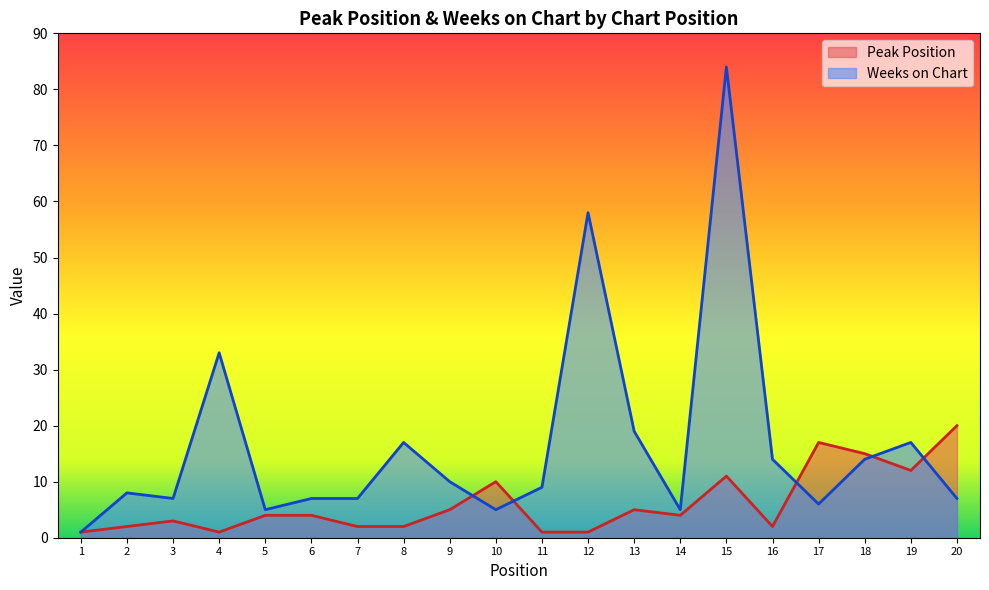

Where do Weeks on Chart and Peak Position first cross each other?

9 and 10